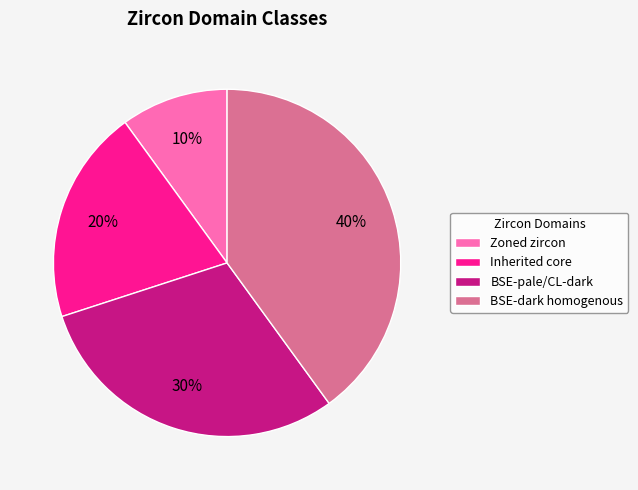

To the nearest percent, what is the difference between the BSE-dark homogenous and Inherited core slice percentages?

20%